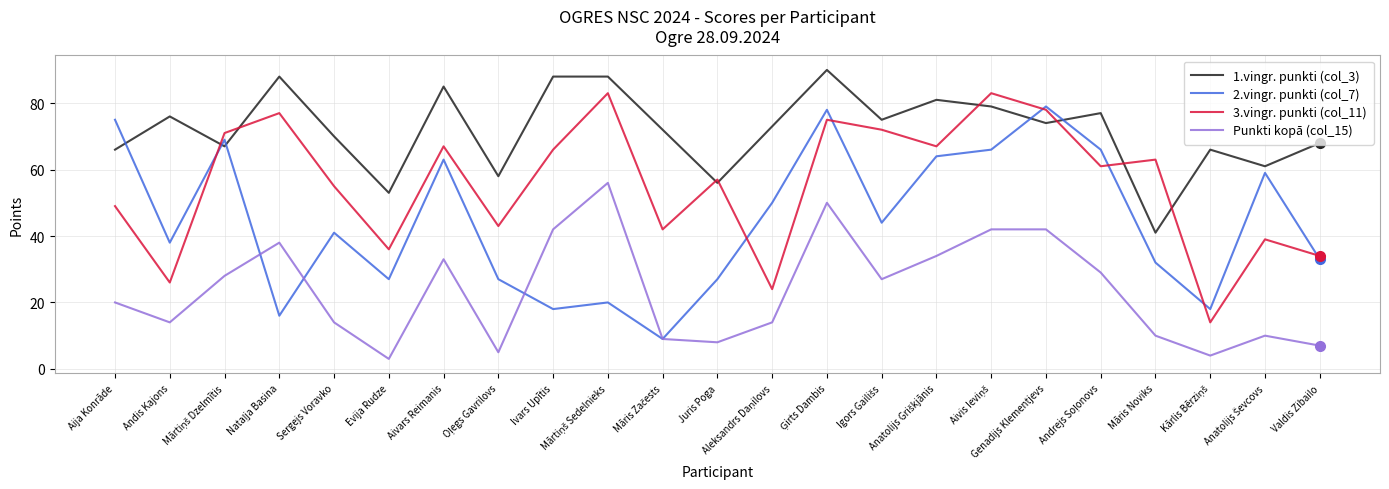

Does the chart have visible grid lines?

Yes